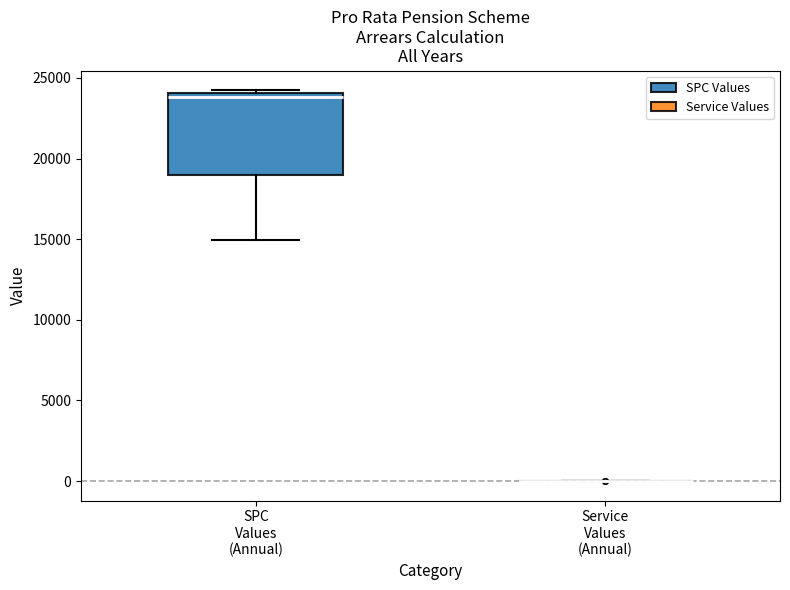

Reading left to right, read every box against the y-axis: the position of its median line, the range the box covers, and the ends of its whiskers. The values are not printed on the chart, so give them approximately, as read against the axis.

SPC Values (Annual): median 24000 (just below the box's upper edge), box 19000 to 24000, whiskers 15000 to 24000 (just above the box's upper edge)
Service Values (Annual): box collapsed to a line at 0, whiskers 0 to 0